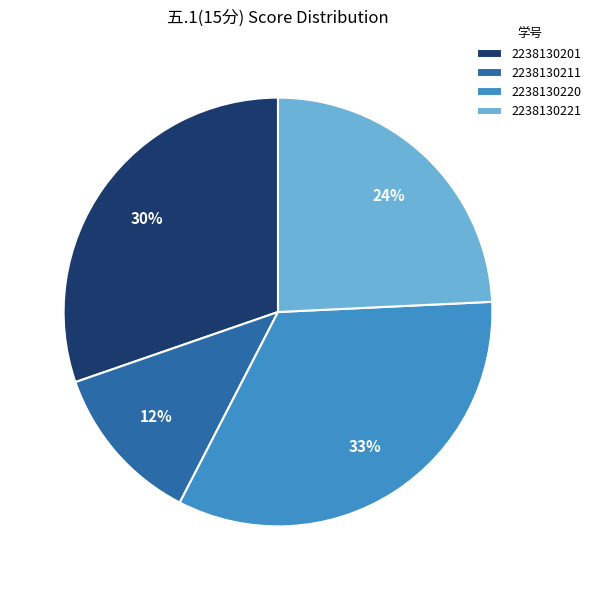

Is 2238130201 the majority of the pie?

No